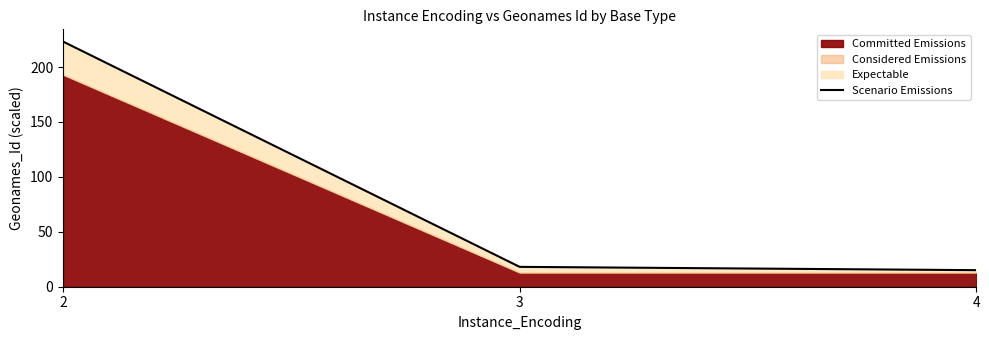

The chart shows a value of 333.0 at 2. True or false?

False